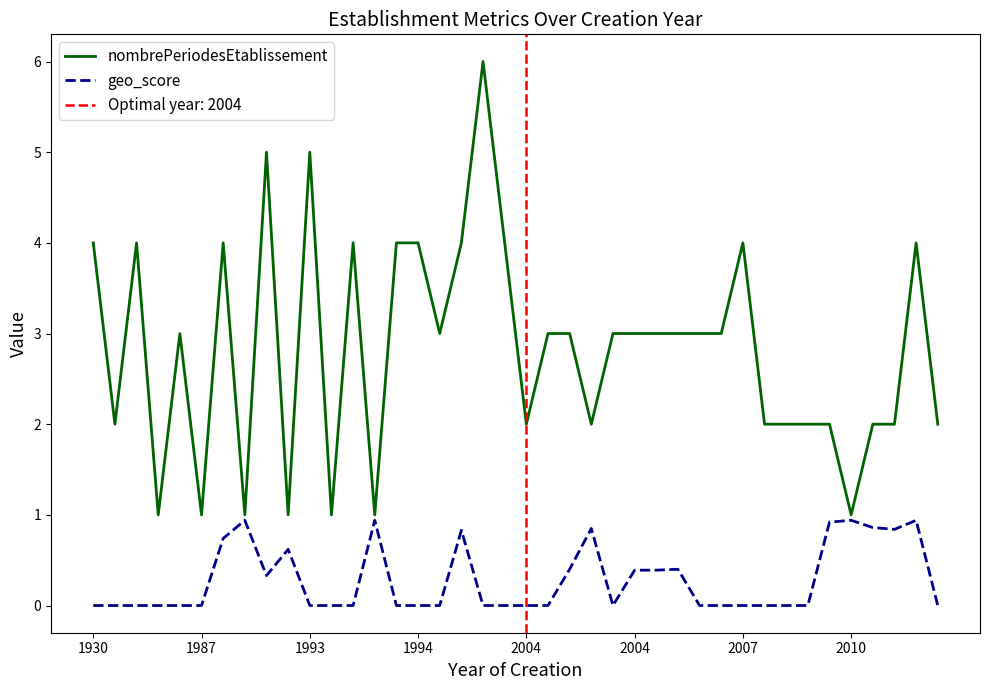

True or false: nombrePeriodesEtablissement and geo_score cross at least once.

False